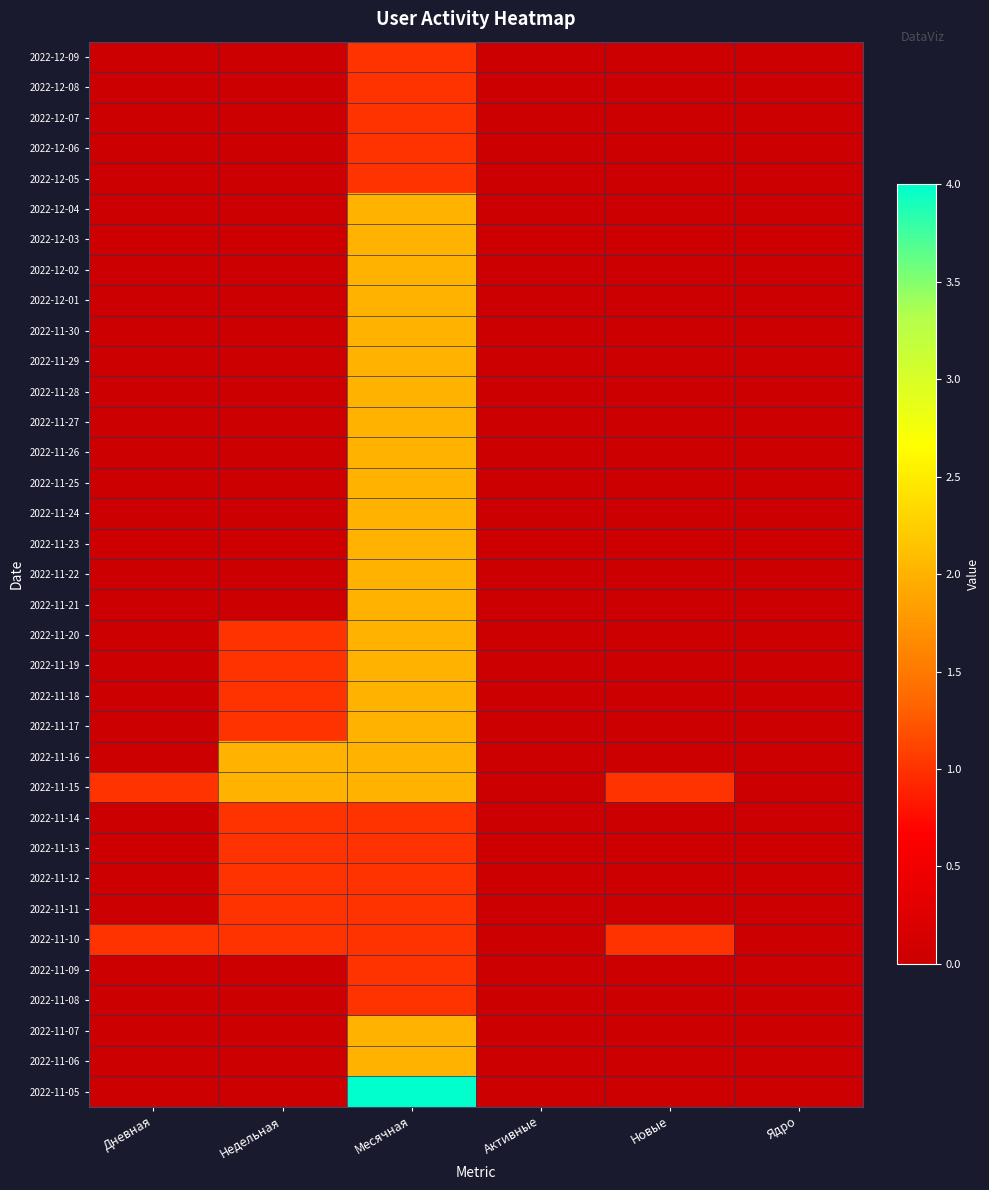

Reading left to right, extract all data points from this chart.

2022-12-09: Дневная=0	Недельная=0	Месячная=1	Активные=0	Новые=0	Ядро=0
2022-12-08: Дневная=0	Недельная=0	Месячная=1	Активные=0	Новые=0	Ядро=0
2022-12-07: Дневная=0	Недельная=0	Месячная=1	Активные=0	Новые=0	Ядро=0
2022-12-06: Дневная=0	Недельная=0	Месячная=1	Активные=0	Новые=0	Ядро=0
2022-12-05: Дневная=0	Недельная=0	Месячная=1	Активные=0	Новые=0	Ядро=0
2022-12-04: Дневная=0	Недельная=0	Месячная=2	Активные=0	Новые=0	Ядро=0
2022-12-03: Дневная=0	Недельная=0	Месячная=2	Активные=0	Новые=0	Ядро=0
2022-12-02: Дневная=0	Недельная=0	Месячная=2	Активные=0	Новые=0	Ядро=0
2022-12-01: Дневная=0	Недельная=0	Месячная=2	Активные=0	Новые=0	Ядро=0
2022-11-30: Дневная=0	Недельная=0	Месячная=2	Активные=0	Новые=0	Ядро=0
2022-11-29: Дневная=0	Недельная=0	Месячная=2	Активные=0	Новые=0	Ядро=0
2022-11-28: Дневная=0	Недельная=0	Месячная=2	Активные=0	Новые=0	Ядро=0
2022-11-27: Дневная=0	Недельная=0	Месячная=2	Активные=0	Новые=0	Ядро=0
2022-11-26: Дневная=0	Недельная=0	Месячная=2	Активные=0	Новые=0	Ядро=0
2022-11-25: Дневная=0	Недельная=0	Месячная=2	Активные=0	Новые=0	Ядро=0
2022-11-24: Дневная=0	Недельная=0	Месячная=2	Активные=0	Новые=0	Ядро=0
2022-11-23: Дневная=0	Недельная=0	Месячная=2	Активные=0	Новые=0	Ядро=0
2022-11-22: Дневная=0	Недельная=0	Месячная=2	Активные=0	Новые=0	Ядро=0
2022-11-21: Дневная=0	Недельная=0	Месячная=2	Активные=0	Новые=0	Ядро=0
2022-11-20: Дневная=0	Недельная=1	Месячная=2	Активные=0	Новые=0	Ядро=0
2022-11-19: Дневная=0	Недельная=1	Месячная=2	Активные=0	Новые=0	Ядро=0
2022-11-18: Дневная=0	Недельная=1	Месячная=2	Активные=0	Новые=0	Ядро=0
2022-11-17: Дневная=0	Недельная=1	Месячная=2	Активные=0	Новые=0	Ядро=0
2022-11-16: Дневная=0	Недельная=2	Месячная=2	Активные=0	Новые=0	Ядро=0
2022-11-15: Дневная=1	Недельная=2	Месячная=2	Активные=0	Новые=1	Ядро=0
2022-11-14: Дневная=0	Недельная=1	Месячная=1	Активные=0	Новые=0	Ядро=0
2022-11-13: Дневная=0	Недельная=1	Месячная=1	Активные=0	Новые=0	Ядро=0
2022-11-12: Дневная=0	Недельная=1	Месячная=1	Активные=0	Новые=0	Ядро=0
2022-11-11: Дневная=0	Недельная=1	Месячная=1	Активные=0	Новые=0	Ядро=0
2022-11-10: Дневная=1	Недельная=1	Месячная=1	Активные=0	Новые=1	Ядро=0
2022-11-09: Дневная=0	Недельная=0	Месячная=1	Активные=0	Новые=0	Ядро=0
2022-11-08: Дневная=0	Недельная=0	Месячная=1	Активные=0	Новые=0	Ядро=0
2022-11-07: Дневная=0	Недельная=0	Месячная=2	Активные=0	Новые=0	Ядро=0
2022-11-06: Дневная=0	Недельная=0	Месячная=2	Активные=0	Новые=0	Ядро=0
2022-11-05: Дневная=0	Недельная=0	Месячная=4	Активные=0	Новые=0	Ядро=0